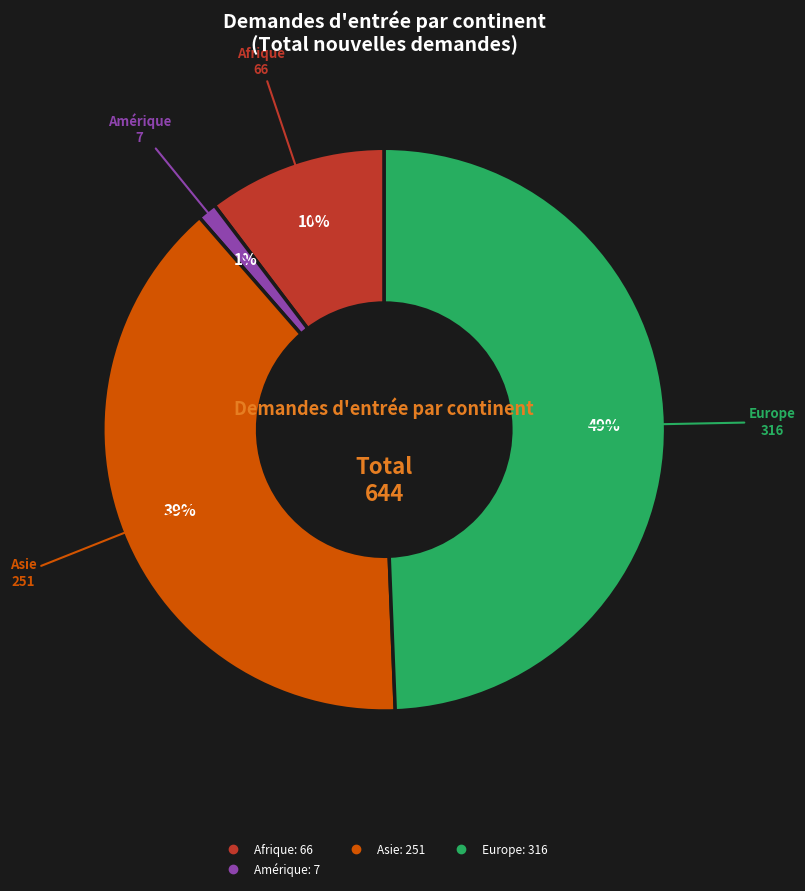

Is there any slice that represents more than half of the pie?

No